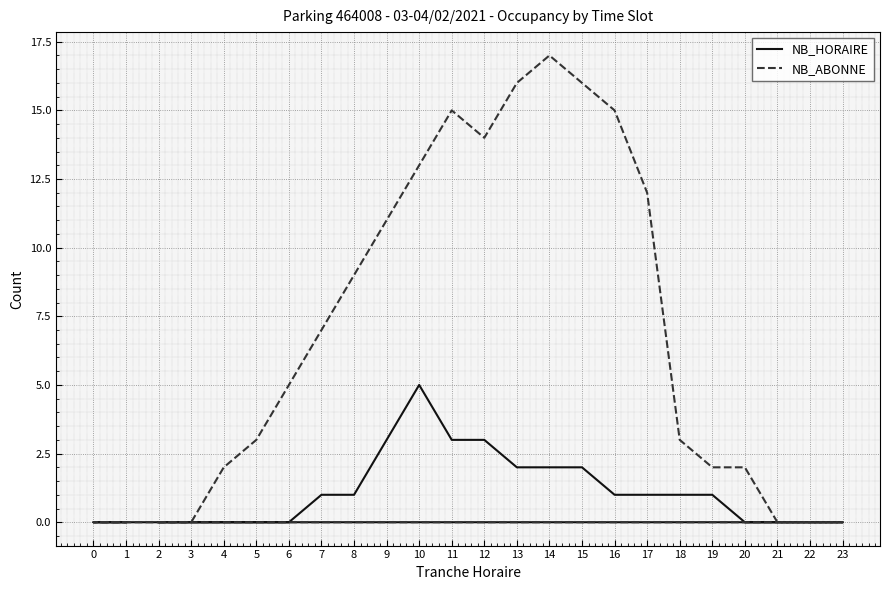

Reading right to left, transcribe all the data shown in this chart.

NB_HORAIRE: 1=0	0=0	23=0	22=0	21=0	20=0	19=1	18=1	17=1	16=1	15=2	14=2	13=2	12=3	11=3	10=5	9=3	8=1	7=1	6=0	5=0	4=0	3=0	2=0
NB_ABONNE: 1=0	0=0	23=0	22=0	21=0	20=2	19=2	18=3	17=12	16=15	15=16	14=17	13=16	12=14	11=15	10=13	9=11	8=9	7=7	6=5	5=3	4=2	3=0	2=0